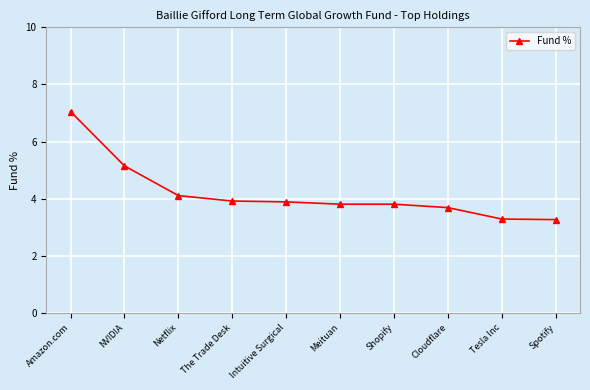

Which label corresponds to the largest value in the chart?

Amazon.com